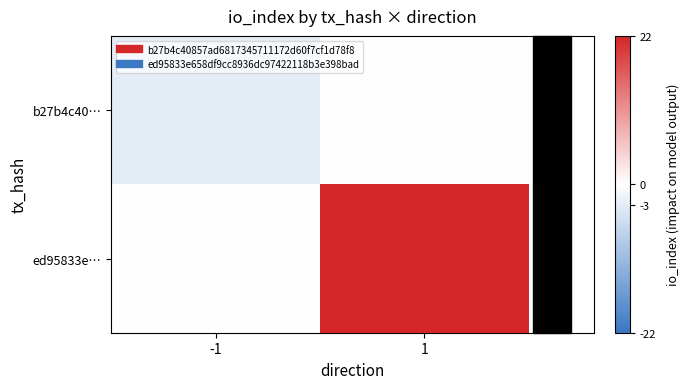

At which category does the chart reach its peak across all series?

1